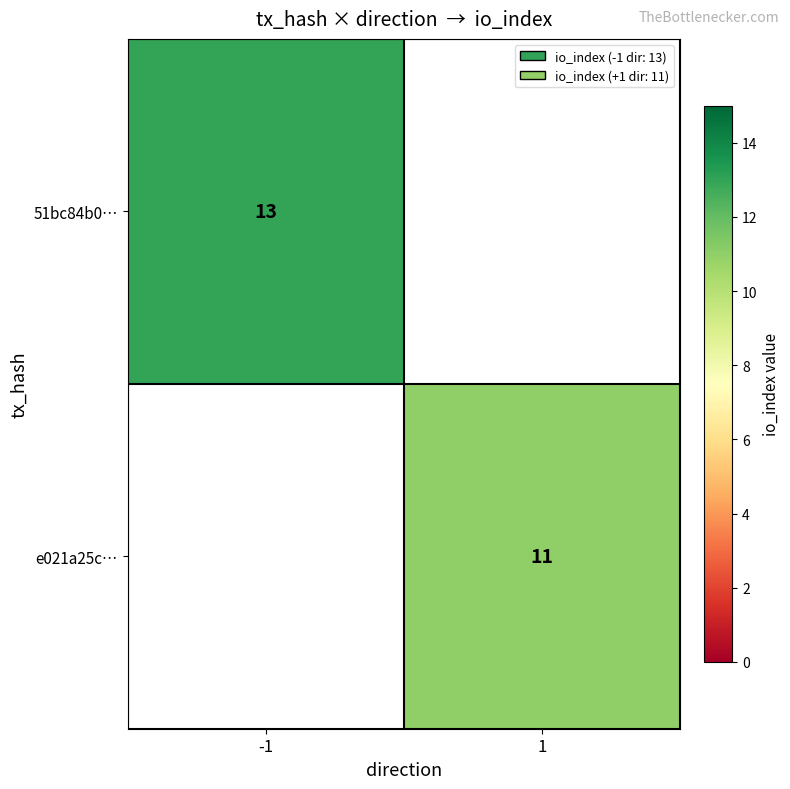

Is the value of e021a25c… at 1 greater than the value of 51bc84b0… at -1?

No